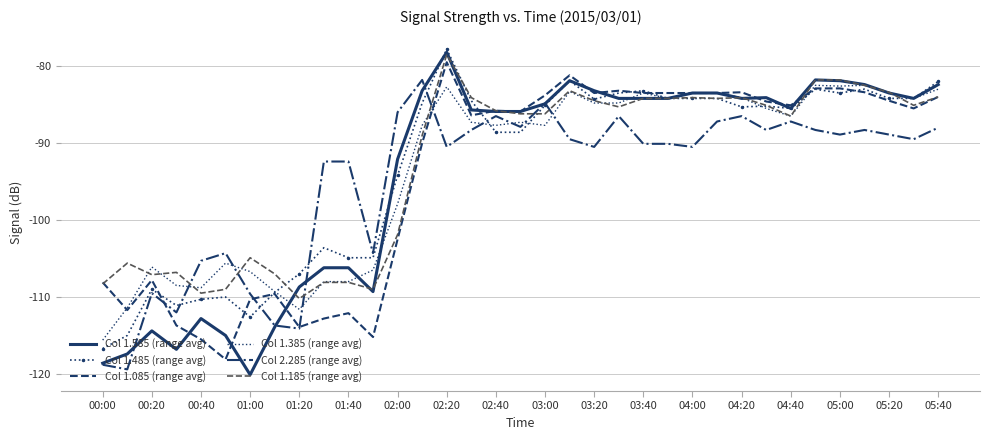

What is the minimum value shown in the chart?

-120.1